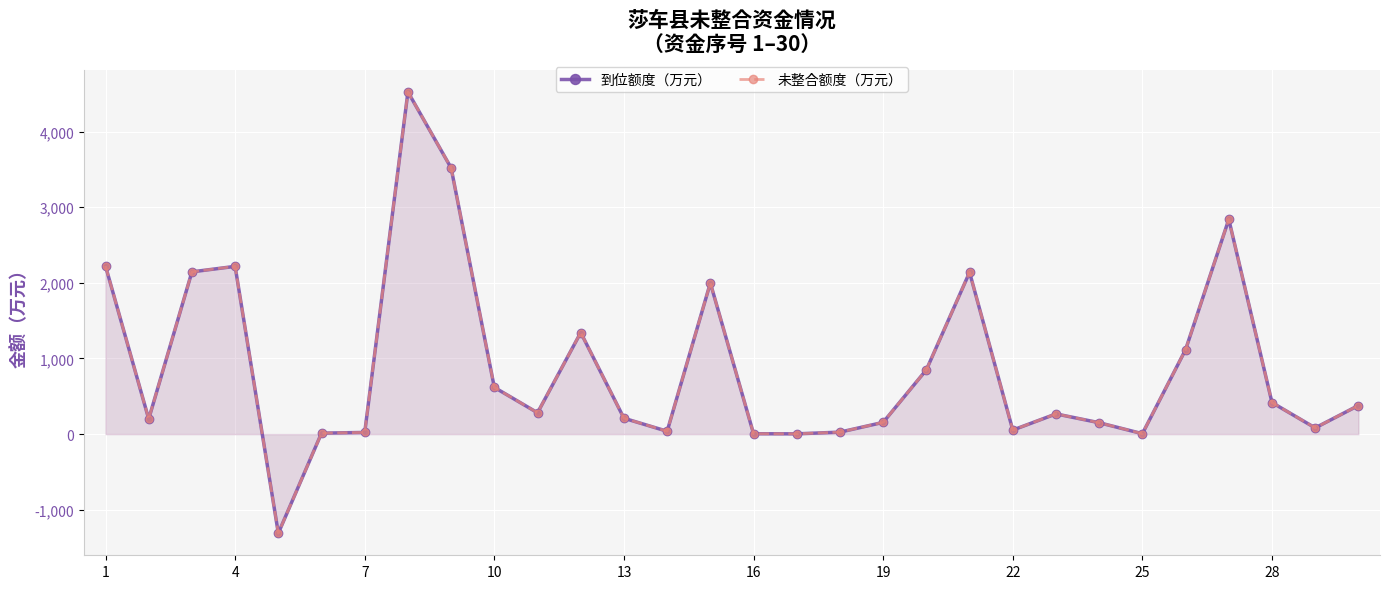

True or false: 到位额度（万元） has a value of 214.8 at 23.

False